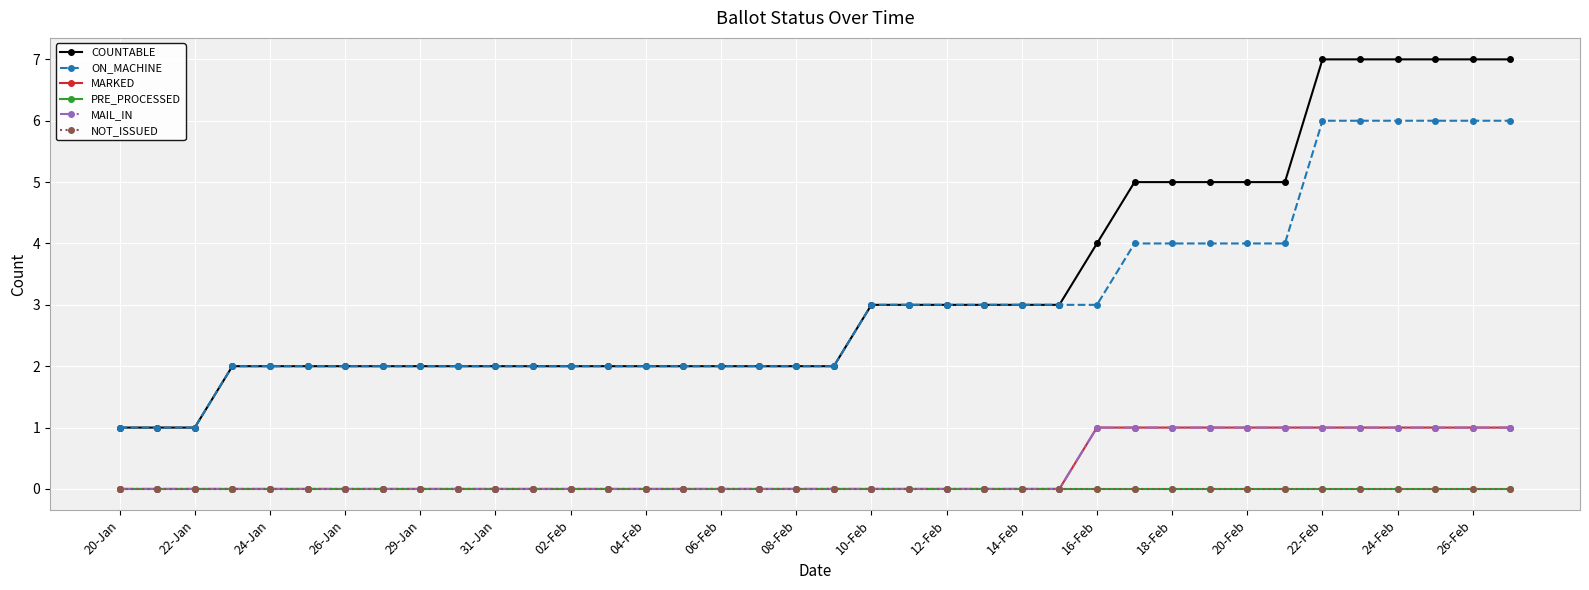

Does the chart display data point markers on the line(s)?

Yes